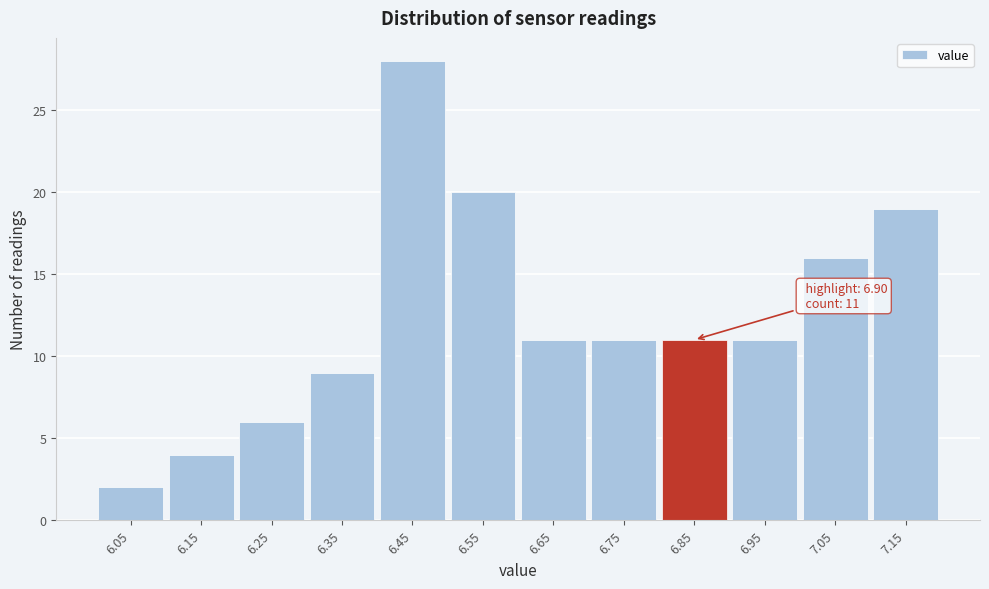

Reading left to right, list all the values displayed in this chart.

6.05=2	6.15=4	6.25=6	6.35=9	6.45=28	6.55=20	6.65=11	6.75=11	6.85=11	6.95=11	7.05=16	7.15=19